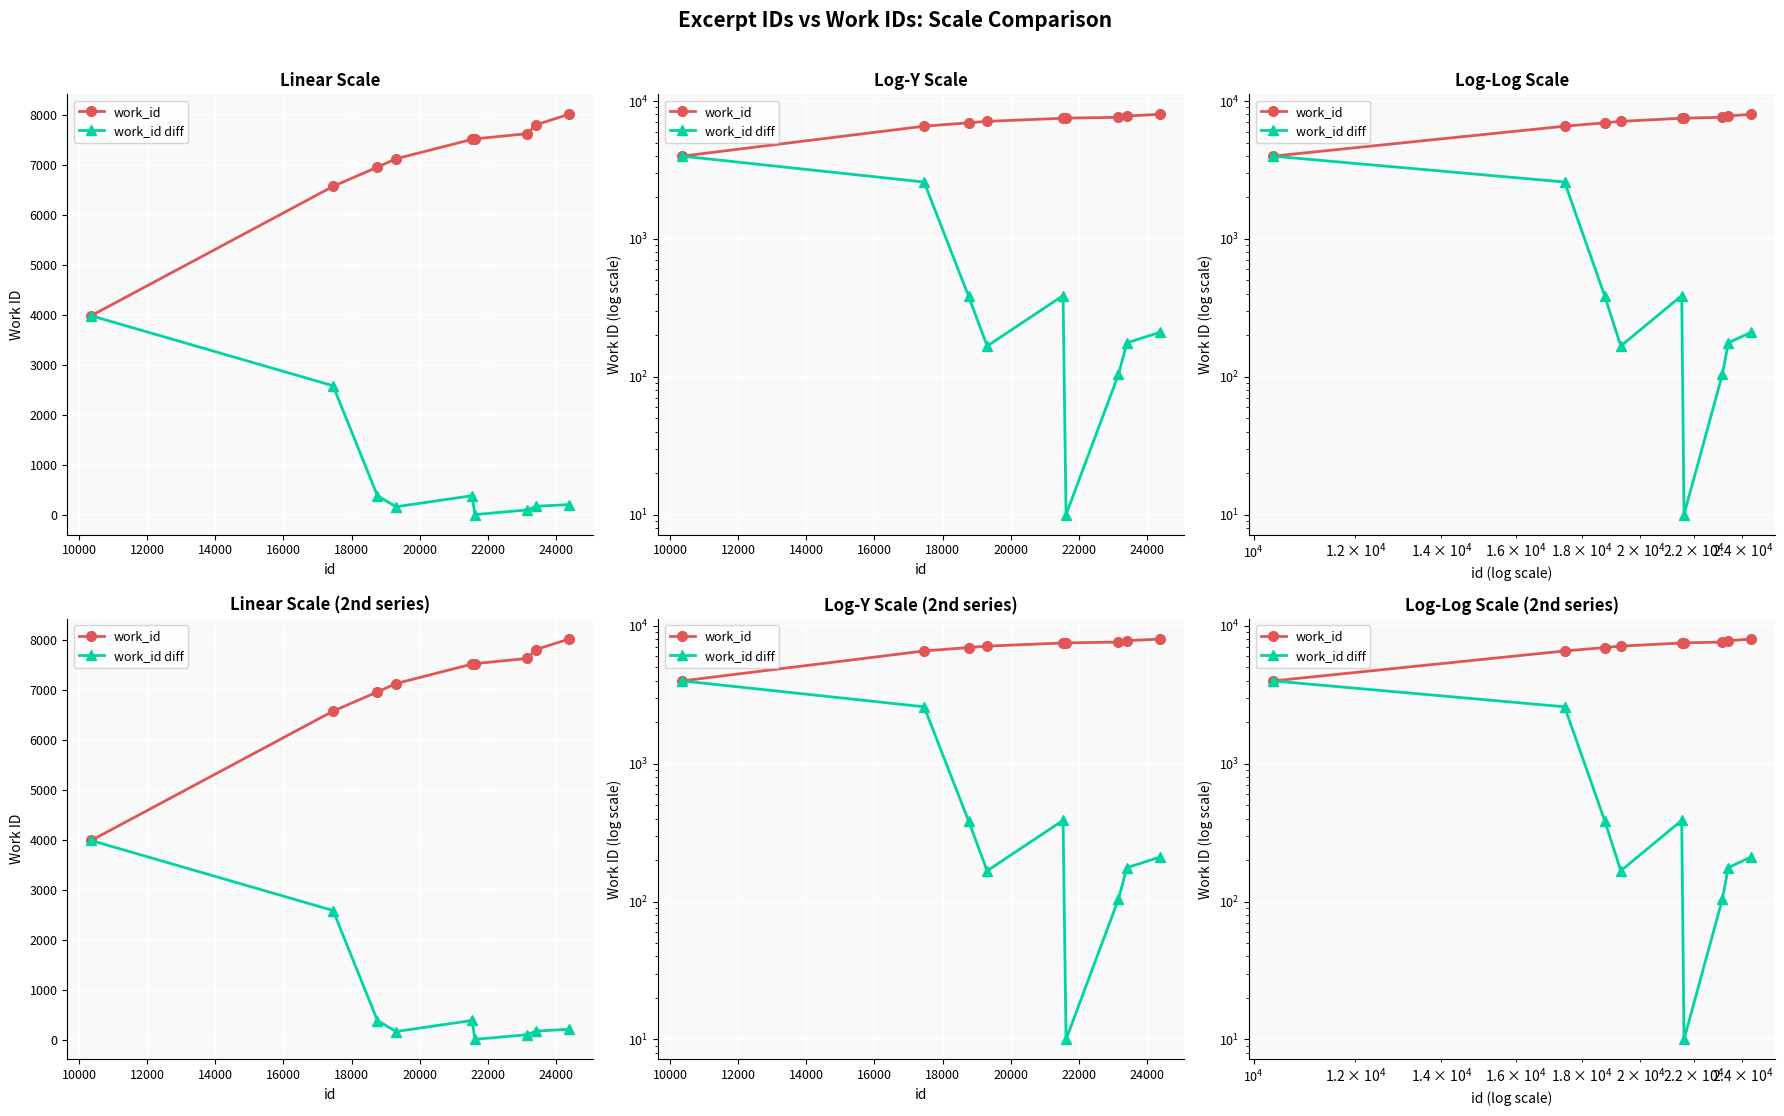

Which has a higher value, 18000 or 10000?

18000